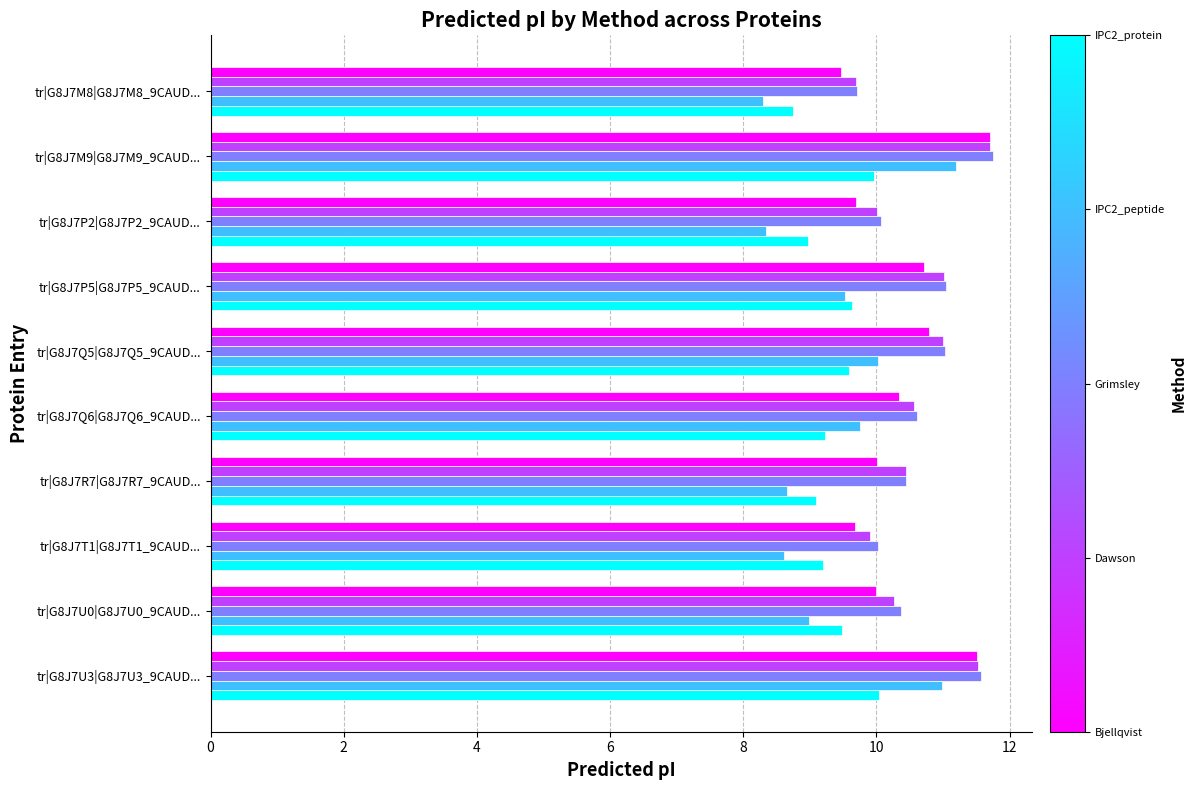

What is the spread (max minus min) of values at tr|G8J7M8|G8J7M8_9CAUD...?

1.4